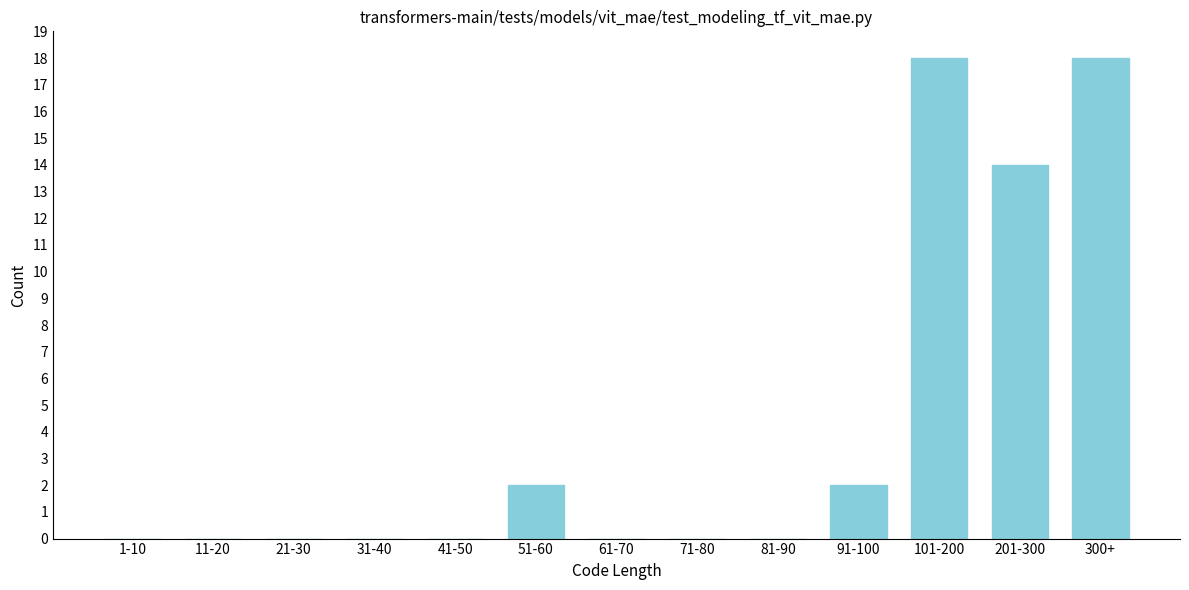

Reading left to right, list all the values displayed in this chart.

1-10=0	11-20=0	21-30=0	31-40=0	41-50=0	51-60=2	61-70=0	71-80=0	81-90=0	91-100=2	101-200=18	201-300=14	300+=18